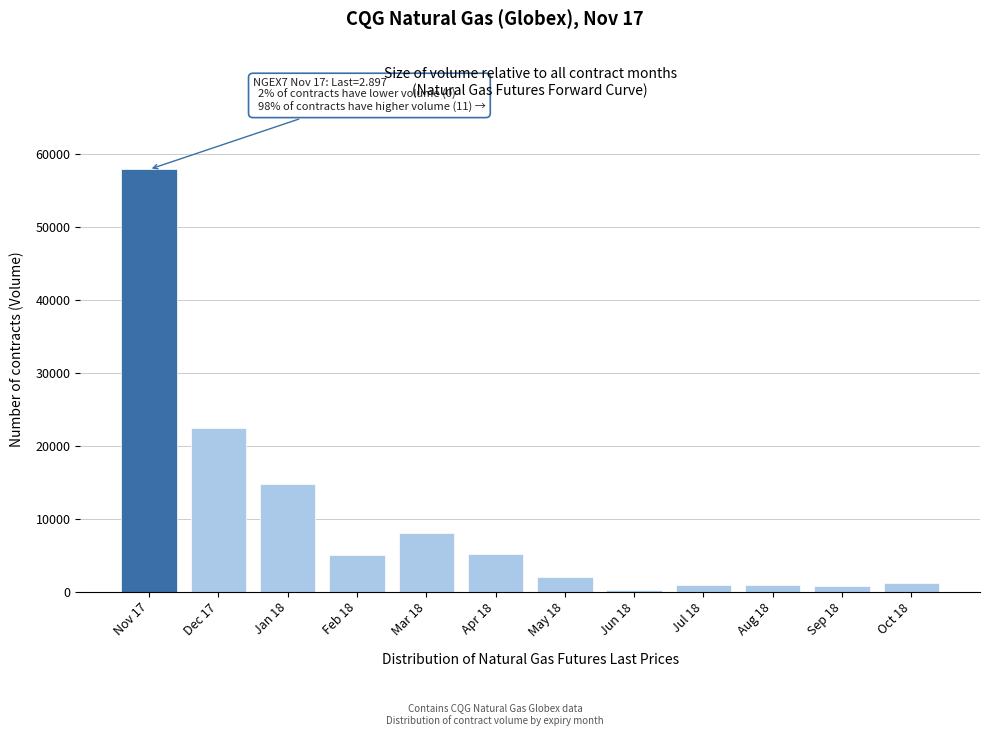

What is the difference between the maximum and second lowest values?

57102